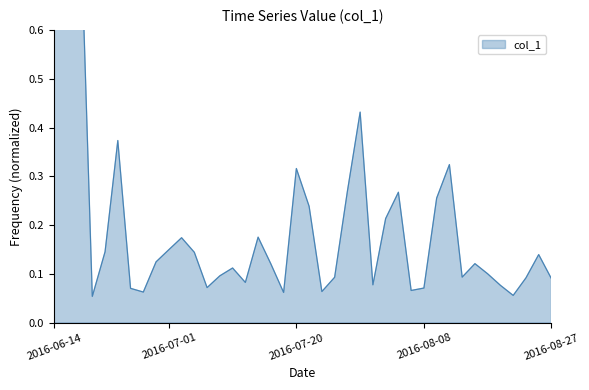

Where is the first local maximum?

2016-06-16